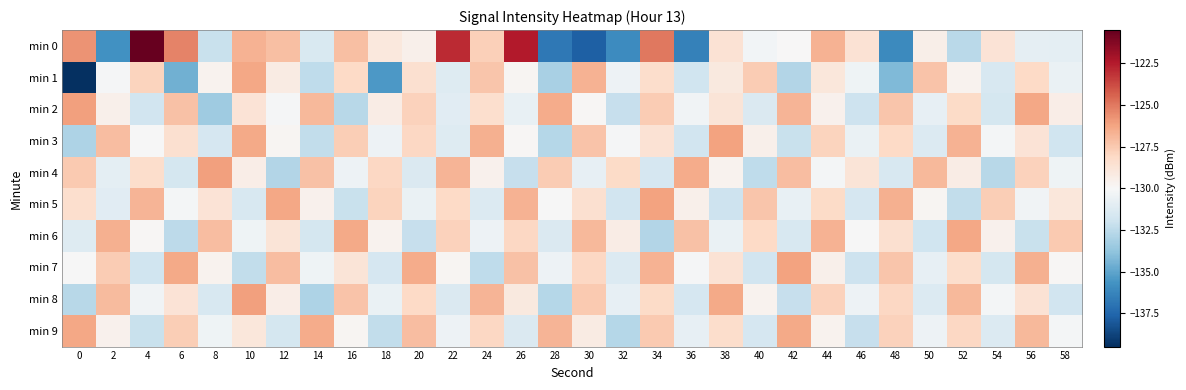

Reading left to right, transcribe all the data shown in this chart.

min 0: 0=-125.7	2=-135.7	4=-120.5	6=-125.3	8=-132.1	10=-126.7	12=-127.2	14=-131.5	16=-127.1	18=-129.0	20=-129.5	22=-122.9	24=-127.7	26=-122.4	28=-136.8	30=-137.7	32=-136.0	34=-125.0	36=-136.4	38=-128.6	40=-130.3	42=-129.9	44=-126.7	46=-128.6	48=-136.1	50=-129.5	52=-132.5	54=-128.7	56=-130.9	58=-130.9
min 1: 0=-139.5	2=-130.1	4=-127.9	6=-134.6	8=-129.7	10=-126.4	12=-129.2	14=-132.4	16=-128.1	18=-135.4	20=-128.5	22=-131.2	24=-127.4	26=-129.8	28=-133.1	30=-126.7	32=-130.5	34=-128.3	36=-131.9	38=-129.1	40=-127.6	42=-132.8	44=-128.9	46=-130.4	48=-134.2	50=-127.3	52=-129.7	54=-131.5	56=-128.1	58=-130.6
min 2: 0=-126.1	2=-129.5	4=-131.8	6=-127.2	8=-133.4	10=-128.7	12=-130.1	14=-126.9	16=-132.6	18=-129.3	20=-127.8	22=-131.1	24=-128.4	26=-130.7	28=-126.5	30=-129.9	32=-132.2	34=-127.6	36=-130.3	38=-128.8	40=-131.4	42=-126.8	44=-129.6	46=-132.0	48=-127.4	50=-130.8	52=-128.2	54=-131.7	56=-126.3	58=-129.4
min 3: 0=-132.9	2=-127.1	4=-130.0	6=-128.5	8=-131.6	10=-126.4	12=-129.8	14=-132.3	16=-127.7	18=-130.5	20=-128.0	22=-131.2	24=-126.6	26=-129.9	28=-132.7	30=-127.3	32=-130.1	34=-128.6	36=-131.8	38=-126.2	40=-129.5	42=-132.1	44=-127.9	46=-130.6	48=-128.1	50=-131.3	52=-126.7	54=-130.2	56=-128.7	58=-131.9
min 4: 0=-127.5	2=-130.9	4=-128.3	6=-131.7	8=-126.1	10=-129.4	12=-132.8	14=-127.2	16=-130.5	18=-128.0	20=-131.4	22=-126.8	24=-129.6	26=-132.2	28=-127.6	30=-130.8	32=-128.2	34=-131.6	36=-126.5	38=-129.7	40=-132.4	42=-127.1	44=-130.2	46=-128.8	48=-131.5	50=-126.9	52=-129.3	54=-132.6	56=-127.8	58=-130.4
min 5: 0=-128.4	2=-131.1	4=-126.8	6=-130.2	8=-128.7	10=-131.5	12=-126.3	14=-129.6	16=-132.1	18=-127.9	20=-130.6	22=-128.1	24=-131.3	26=-126.7	28=-130.0	30=-128.5	32=-131.8	34=-126.2	36=-129.5	38=-132.0	40=-127.4	42=-130.7	44=-128.2	46=-131.6	48=-126.6	50=-129.8	52=-132.3	54=-127.7	56=-130.3	58=-128.9
min 6: 0=-131.2	2=-126.6	4=-129.9	6=-132.5	8=-127.1	10=-130.4	12=-128.8	14=-131.7	16=-126.4	18=-129.7	20=-132.2	22=-127.8	24=-130.5	26=-128.0	28=-131.4	30=-126.9	32=-129.3	34=-132.8	36=-127.2	38=-130.6	40=-128.1	42=-131.5	44=-126.7	46=-130.0	48=-128.5	50=-131.9	52=-126.3	54=-129.6	56=-132.1	58=-127.5
min 7: 0=-130.0	2=-127.6	4=-131.9	6=-126.4	8=-129.7	10=-132.3	12=-127.1	14=-130.4	16=-128.8	18=-131.6	20=-126.5	22=-129.8	24=-132.4	26=-127.2	28=-130.5	30=-128.0	32=-131.3	34=-126.7	36=-130.1	38=-128.6	40=-131.8	42=-126.2	44=-129.5	46=-132.0	48=-127.4	50=-130.8	52=-128.3	54=-131.7	56=-126.6	58=-129.9
min 8: 0=-132.6	2=-127.0	4=-130.3	6=-128.7	8=-131.5	10=-126.1	12=-129.4	14=-132.9	16=-127.3	18=-130.6	20=-128.1	22=-131.4	24=-126.8	26=-129.1	28=-132.7	30=-127.5	32=-130.8	34=-128.2	36=-131.6	38=-126.4	40=-129.7	42=-132.2	44=-127.8	46=-130.5	48=-128.0	50=-131.3	52=-126.9	54=-130.2	56=-128.6	58=-131.8
min 9: 0=-126.3	2=-129.6	4=-132.1	6=-127.7	8=-130.4	10=-128.9	12=-131.7	14=-126.5	16=-129.8	18=-132.3	20=-127.1	22=-130.5	24=-128.0	26=-131.4	28=-126.8	30=-129.2	32=-132.7	34=-127.5	36=-130.8	38=-128.3	40=-131.6	42=-126.4	44=-129.7	46=-132.2	48=-127.8	50=-130.5	52=-128.0	54=-131.3	56=-126.9	58=-130.2